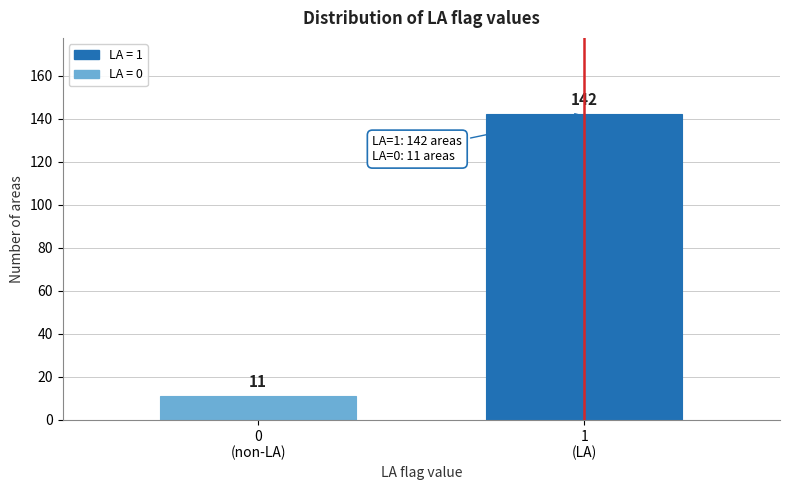

Reading left to right, what are all the values shown in this chart?

11	142